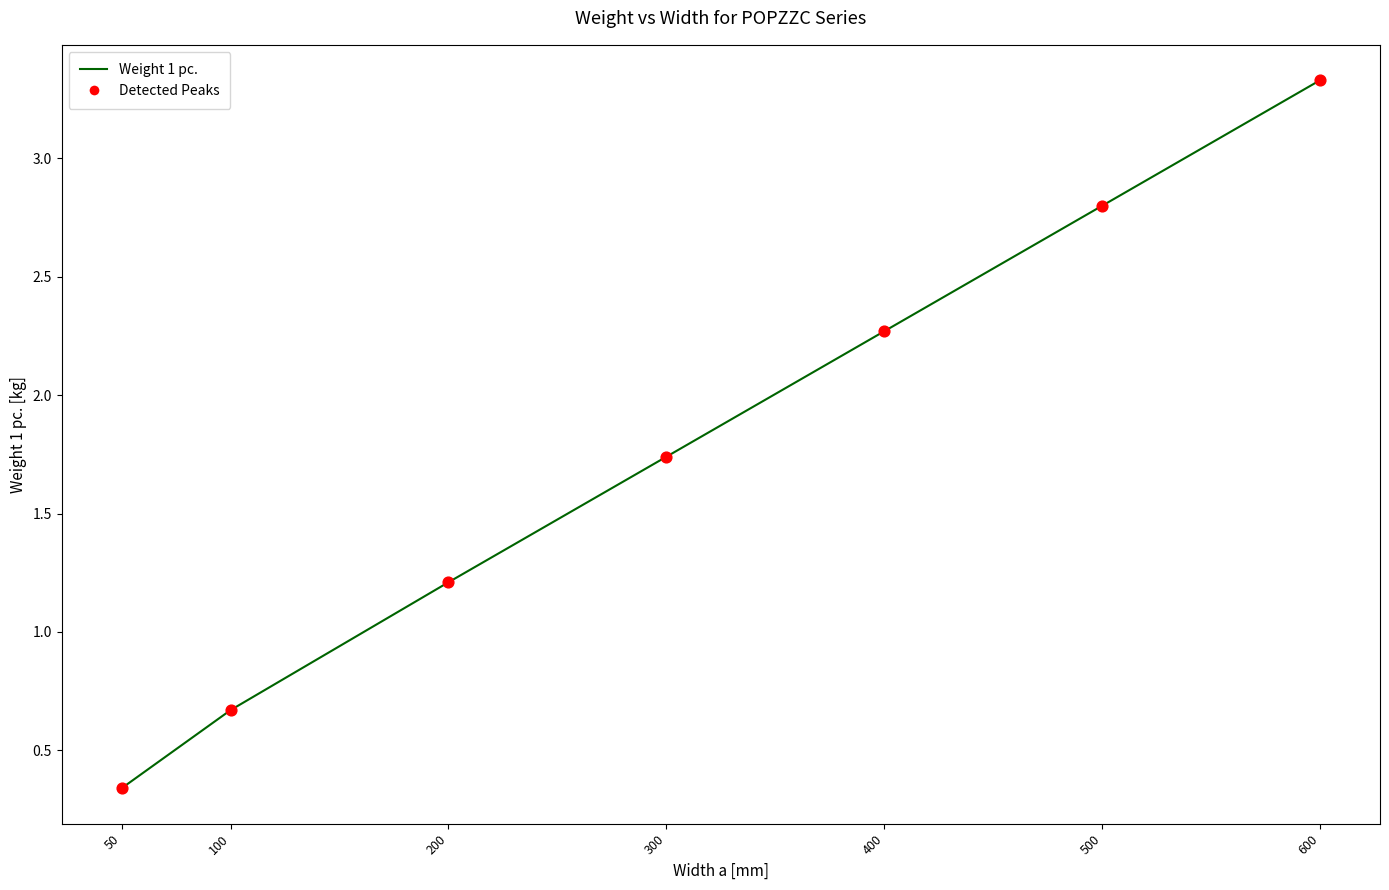

Which has a higher value, 200 or 400?

400